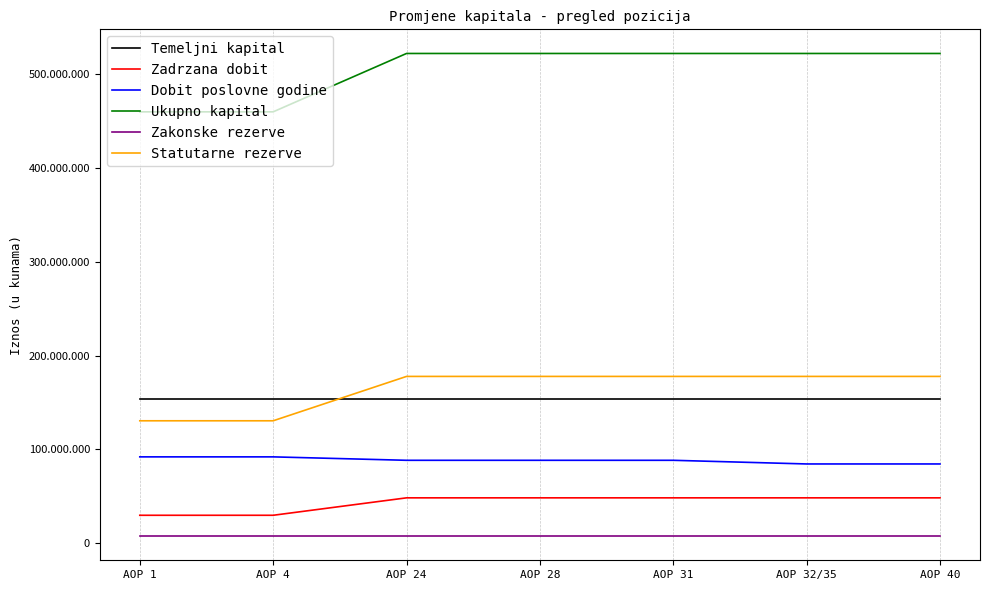

What position from the right is AOP 24?

5